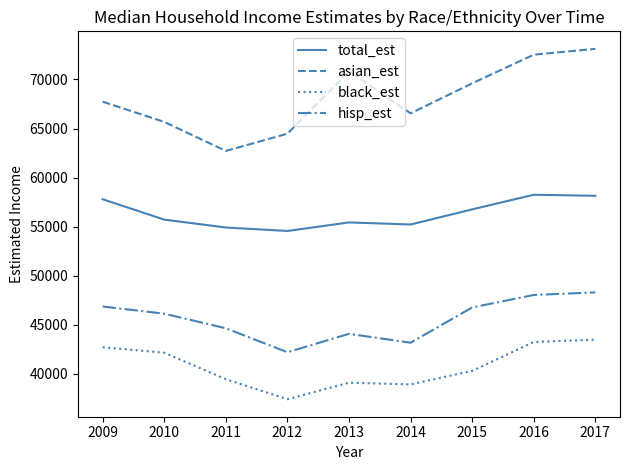

How many lines are shown in the chart?

4